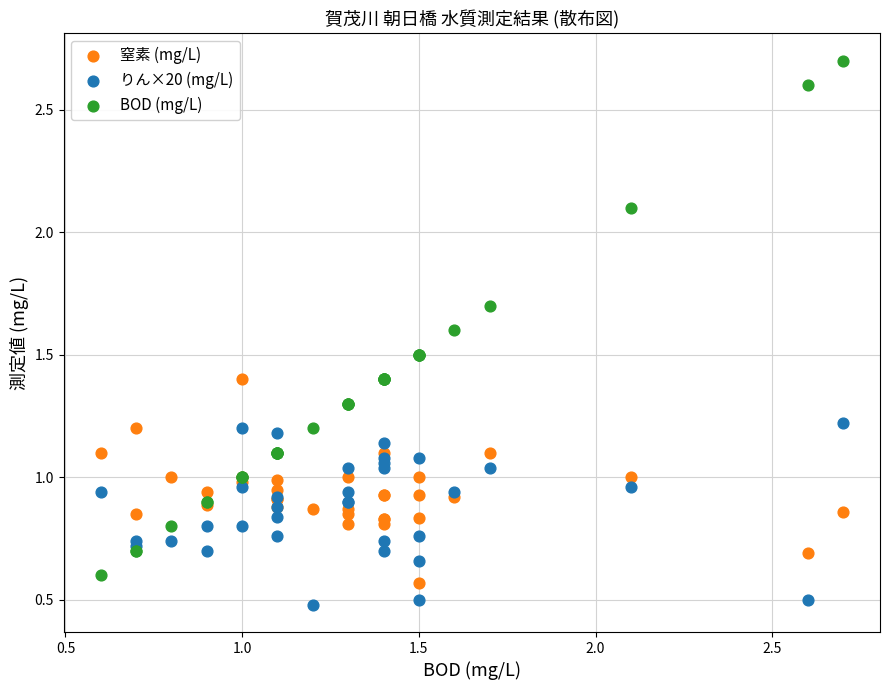

Which series has the widest spread of Y values?

BOD (mg/L)